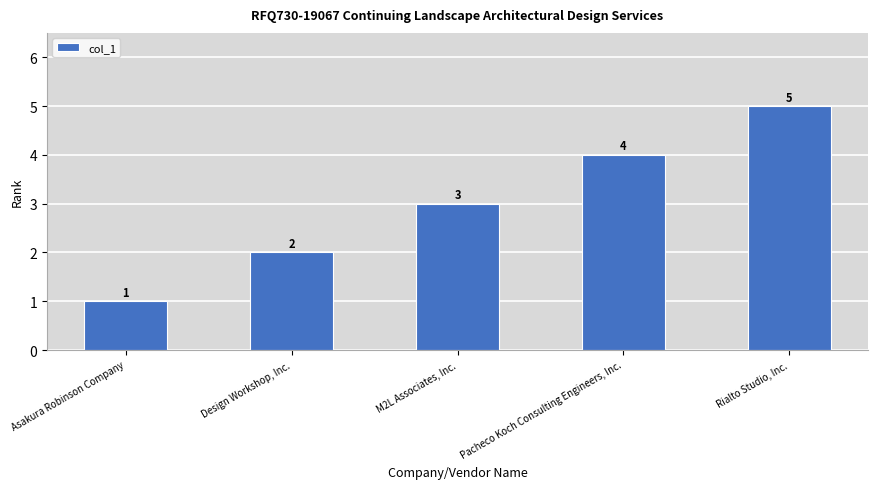

What is the minimum value shown in the chart?

1